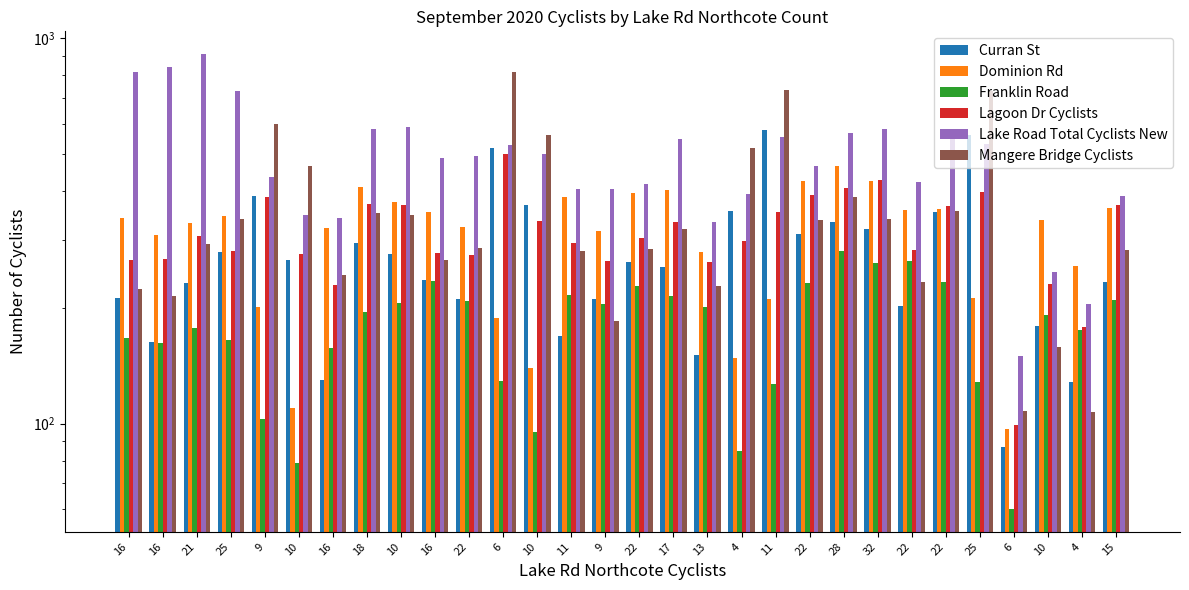

Count the number of categories in the chart.

30